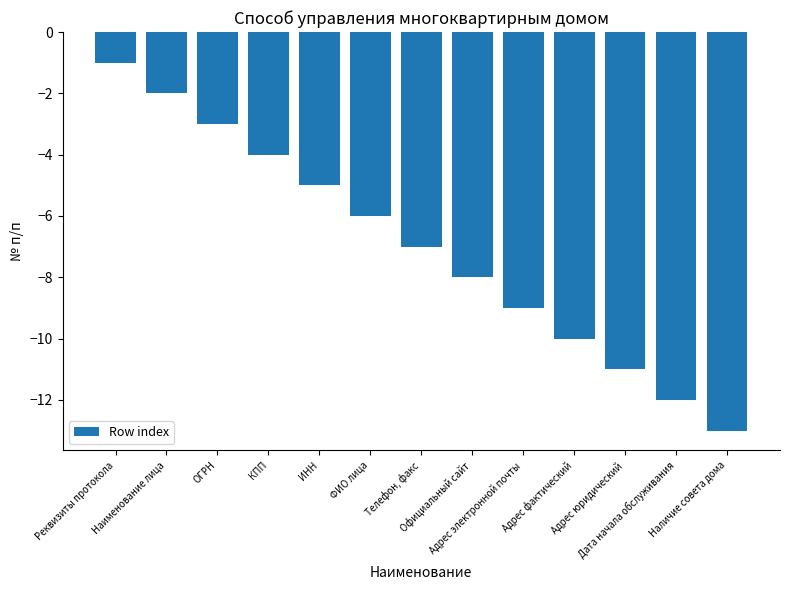

What is the maximum value shown in the chart?

-1